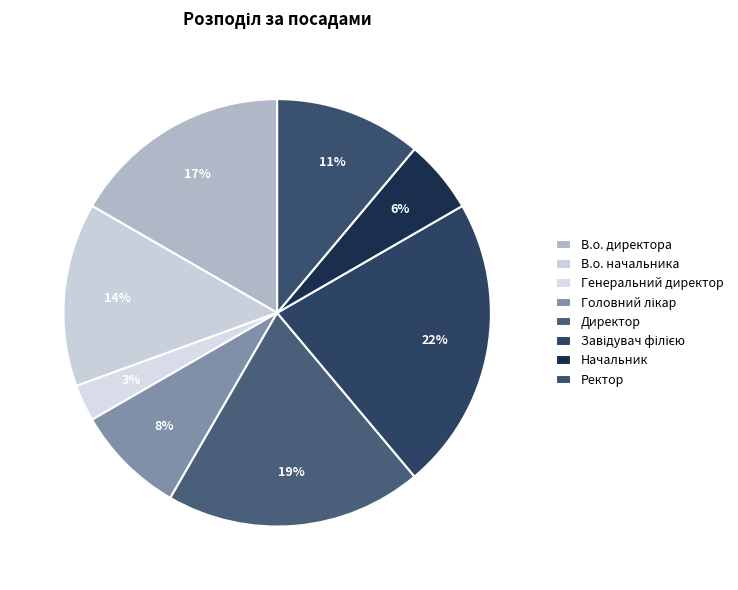

True or false: Ректор accounts for 11% of the total.

True